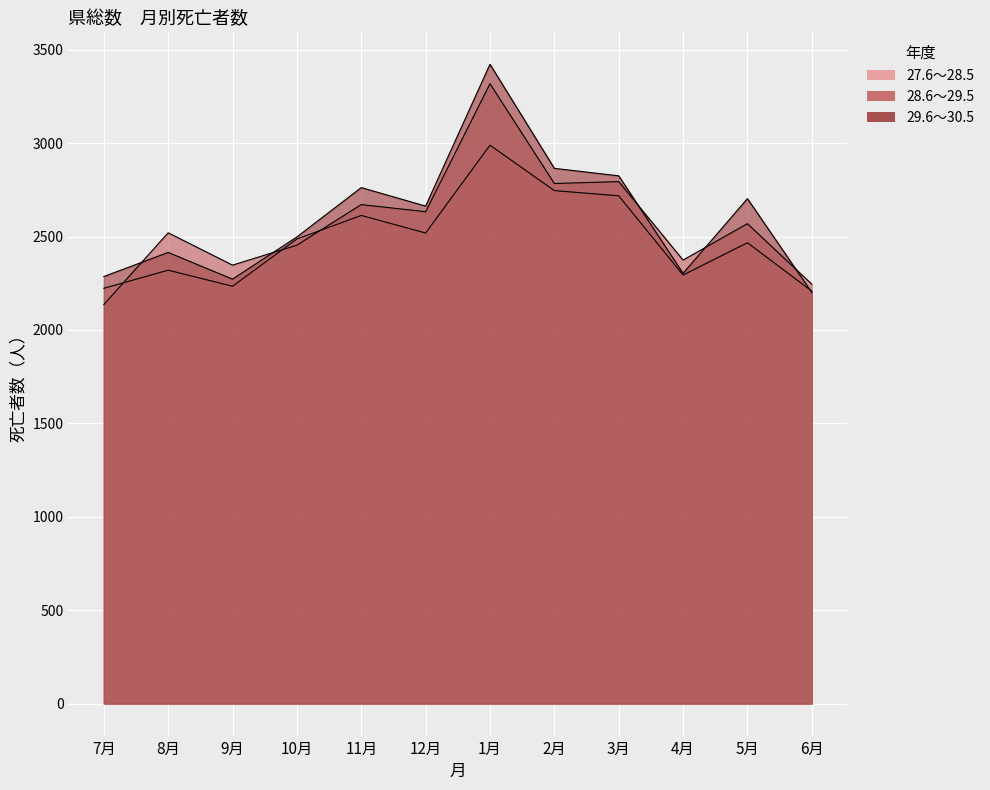

Reading left to right, list all the values displayed in this chart.

27.6～28.5: 2223	2320	2234	2487	2613	2519	2989	2746	2718	2294	2467	2208
28.6～29.5: 2136	2520	2347	2454	2671	2633	3318	2784	2794	2374	2569	2245
29.6～30.5: 2286	2415	2272	2498	2762	2663	3422	2865	2825	2303	2703	2201